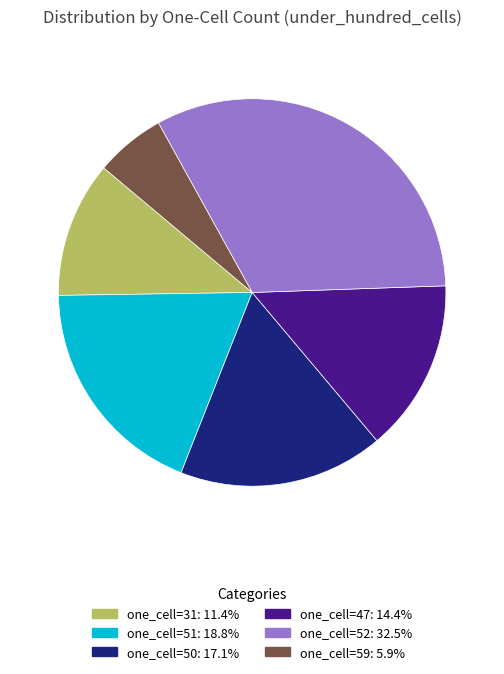

Is there any slice that represents more than half of the pie?

No